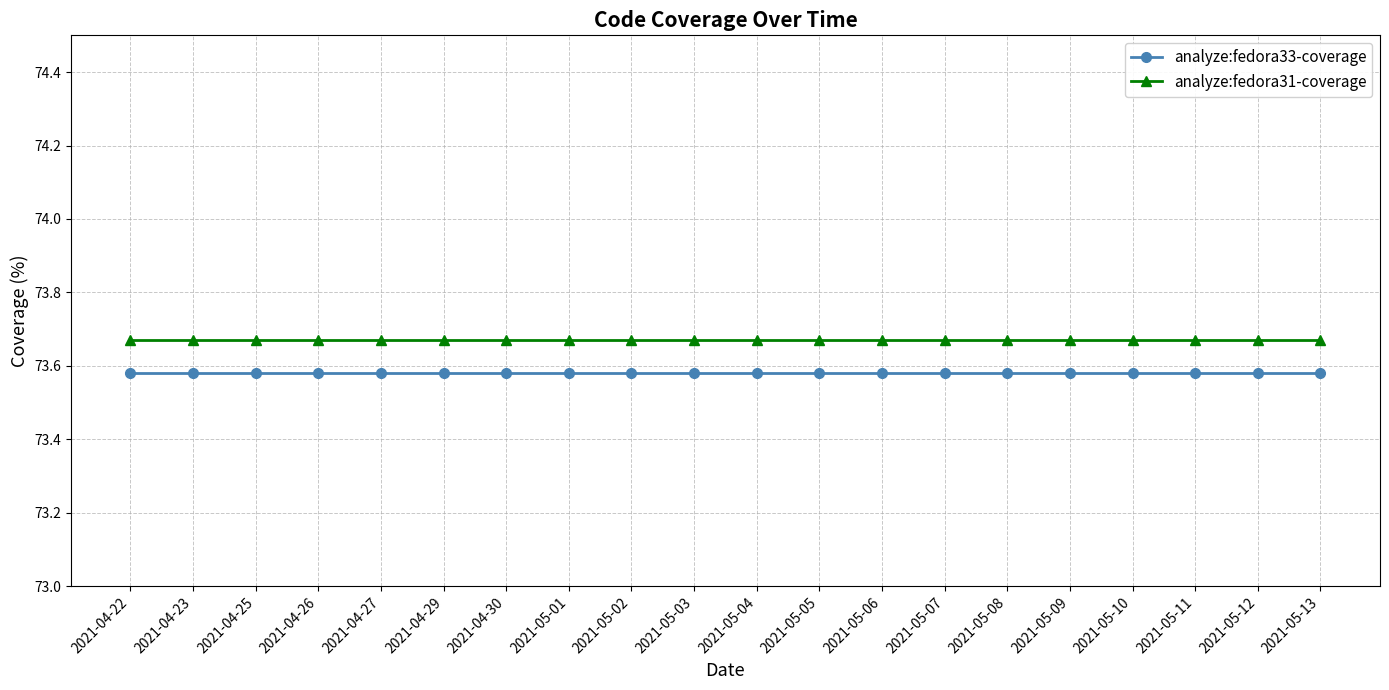

What position from the left is 2021-04-22?

1